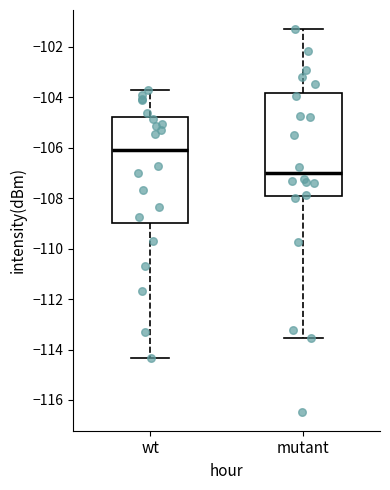

Reading left to right, transcribe this box plot: for each box, give where its median line is, the range the box spans, and where its two whiskers end, as read against the y-axis. The values are not printed on the chart, so give them approximately, as read against the axis.

wt: median -106.0, box -109.0 to -104.8, whiskers -114.4 to -103.8
mutant: median -107.0, box -108.0 to -103.8, whiskers -113.6 to -101.2